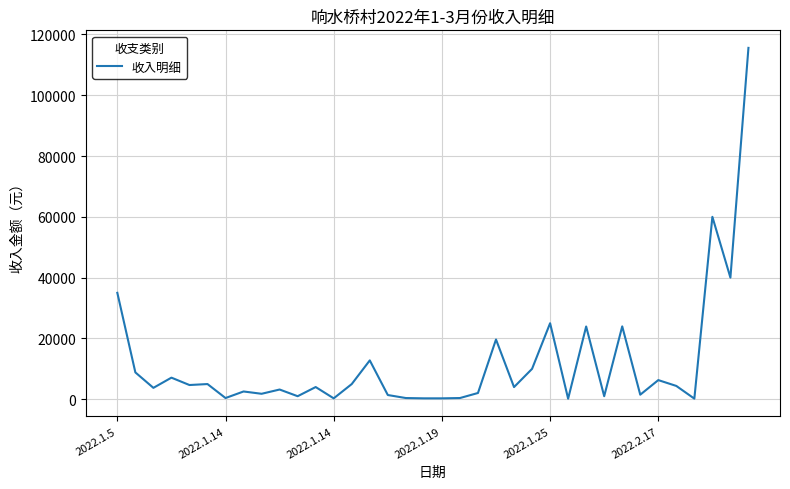

What is the maximum value shown in the chart?

115560